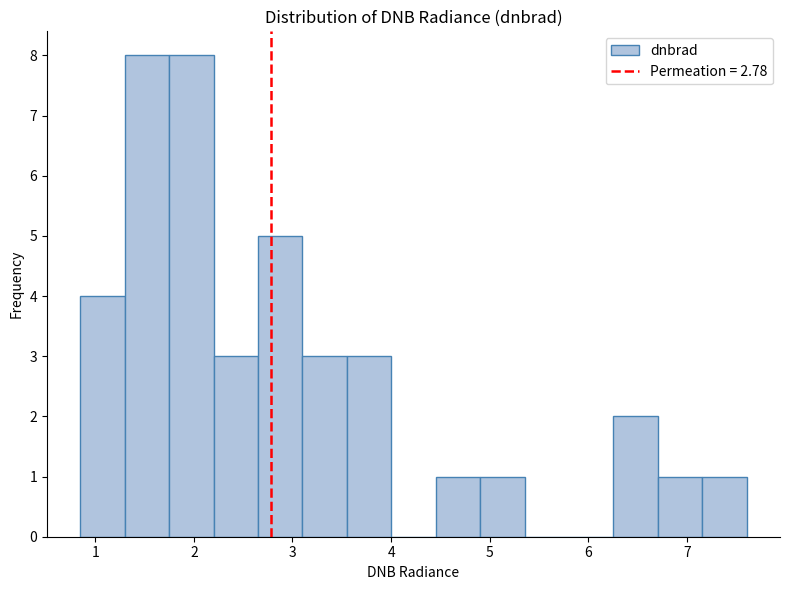

How tall is the bar that spans 7.2 to 7.6 on the x-axis? Neither the bar edges nor the heights are printed on the chart, so give them approximately, as read against the axes.

1